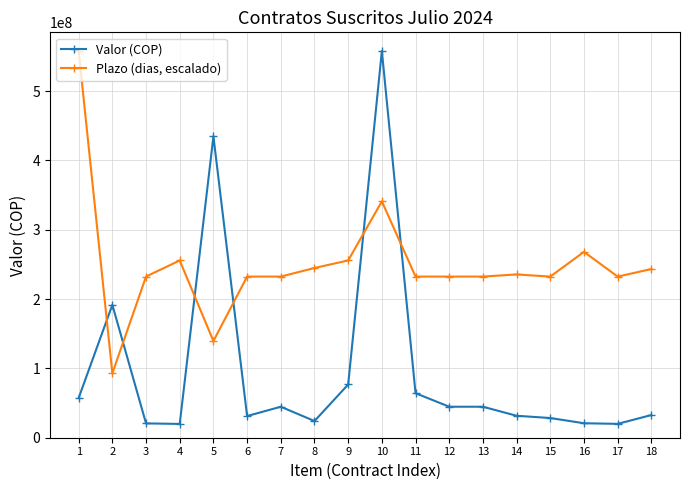

What are all the series names shown in the legend?

Valor (COP), Plazo (dias, escalado)